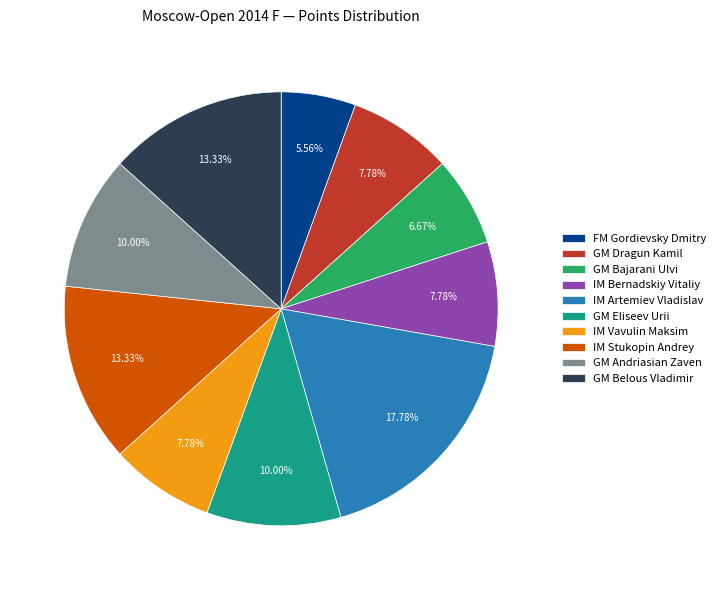

To the nearest percent, what is the difference between the largest and smallest slice percentages?

12%